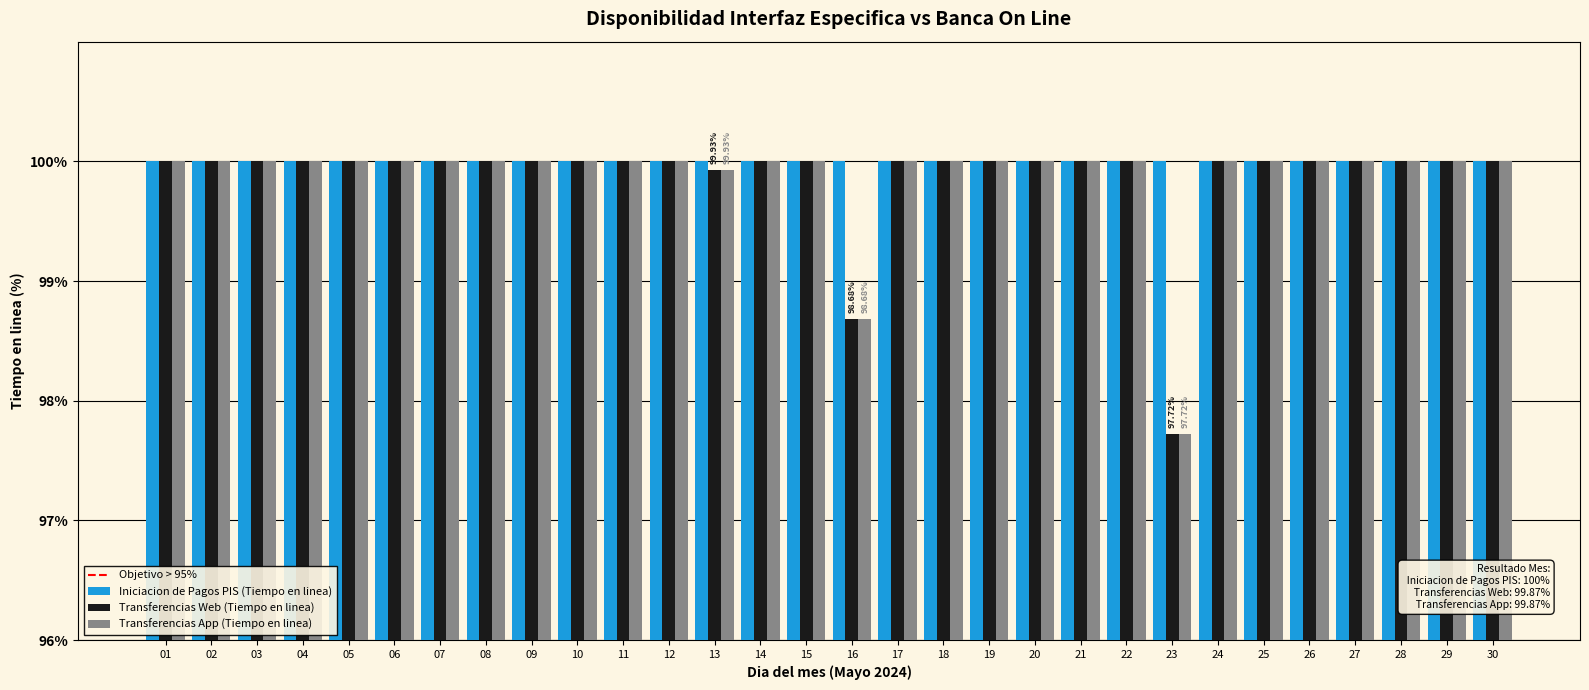

At how many categories does at least one series exceed 98?

30